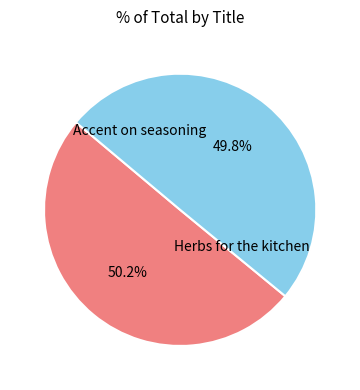

Between Herbs for the kitchen and Accent on seasoning, which is larger?

Accent on seasoning